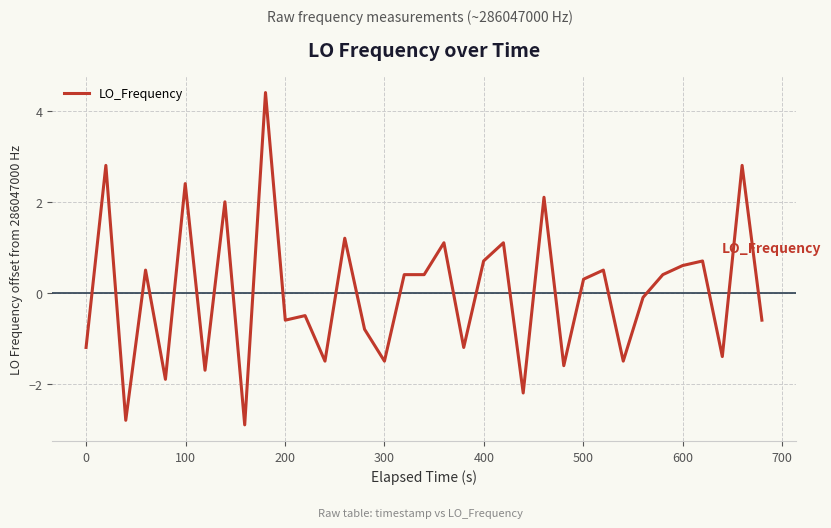

What is the maximum value shown in the chart?

4.4